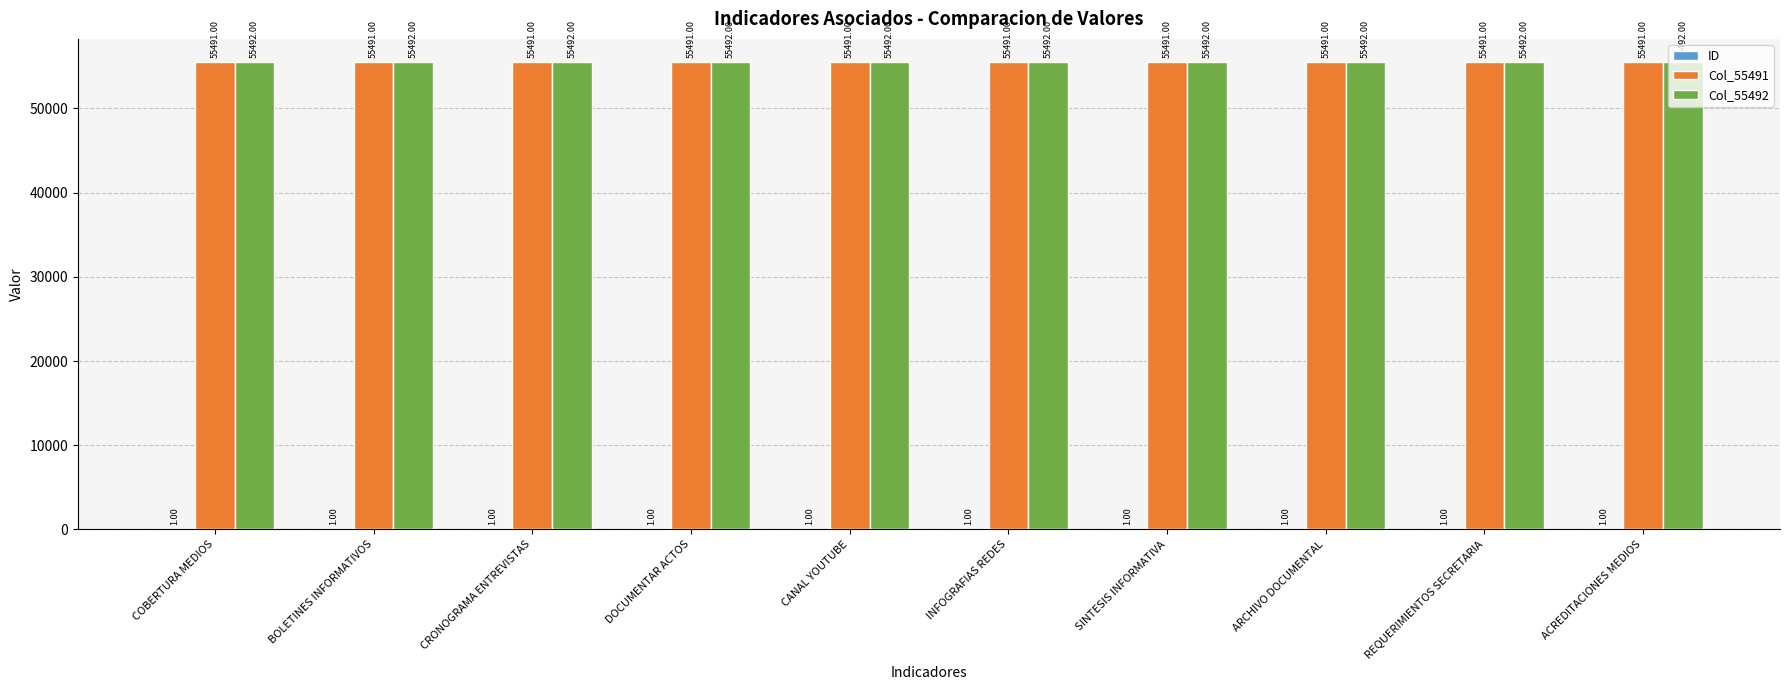

What is the total value across all series at DOCUMENTAR ACTOS?

110984